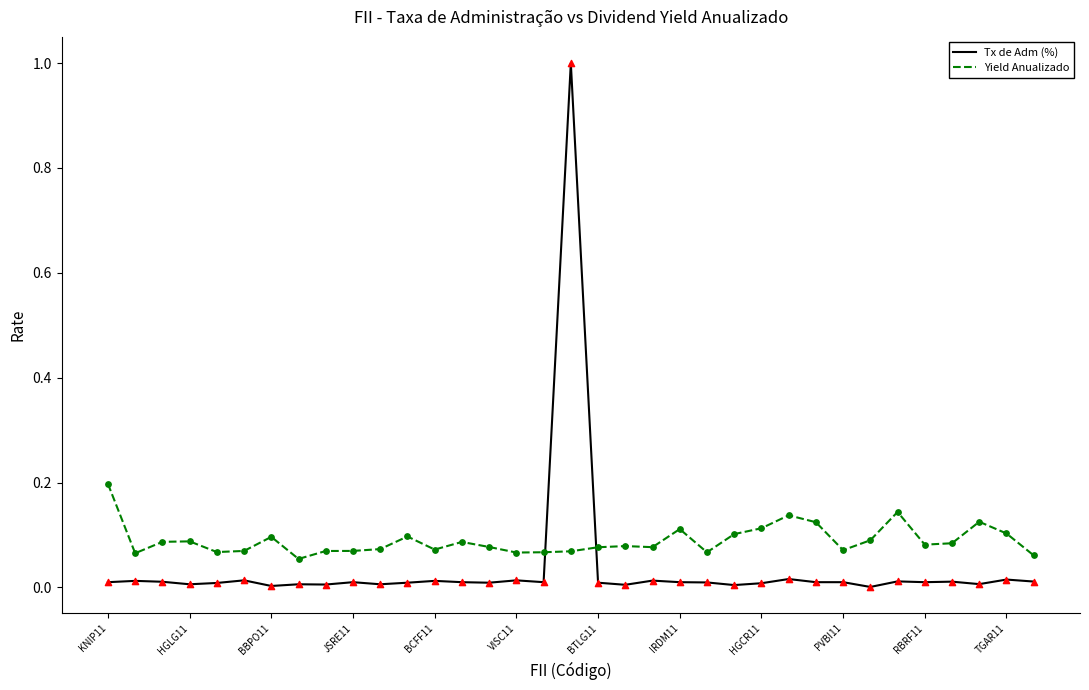

Rank the series by their average value, from lowest to highest.

Tx de Adm (%), Yield Anualizado